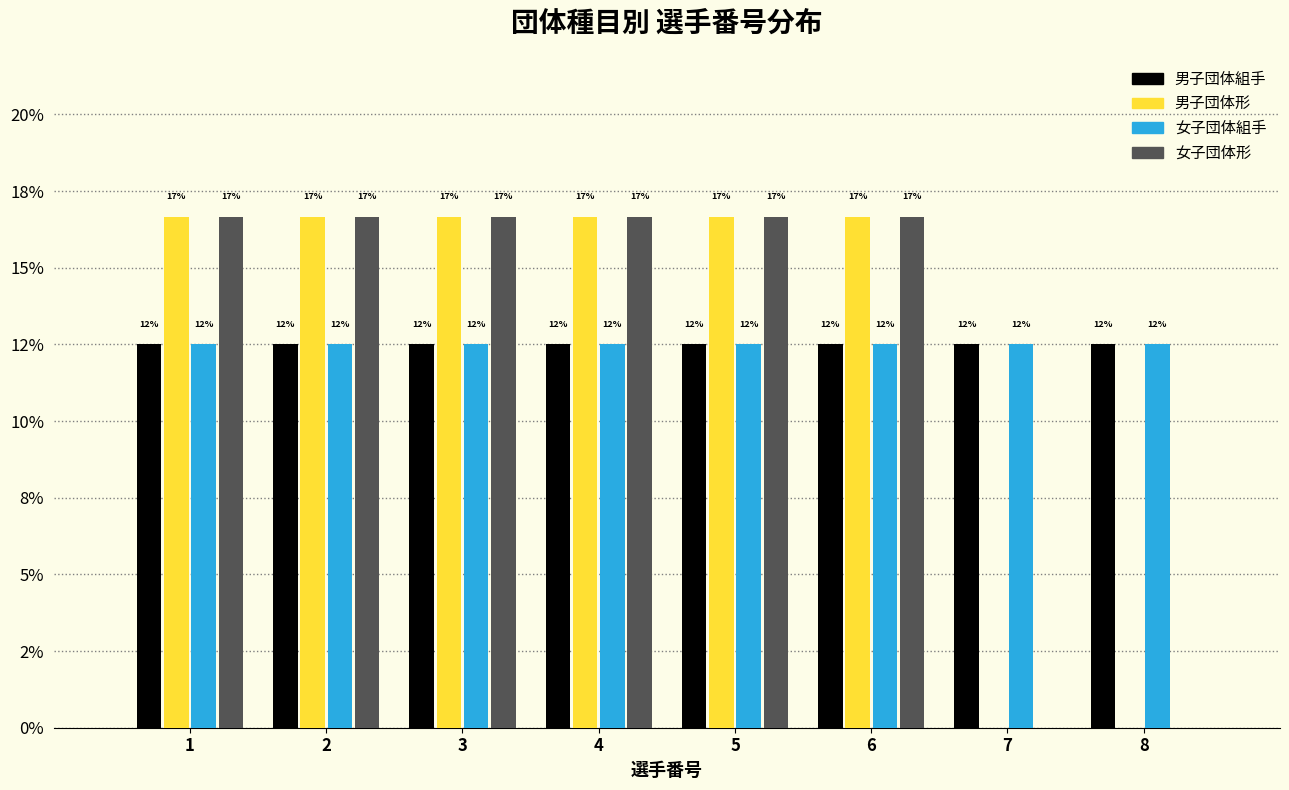

What are all the series names shown in the legend?

男子団体組手, 男子団体形, 女子団体組手, 女子団体形